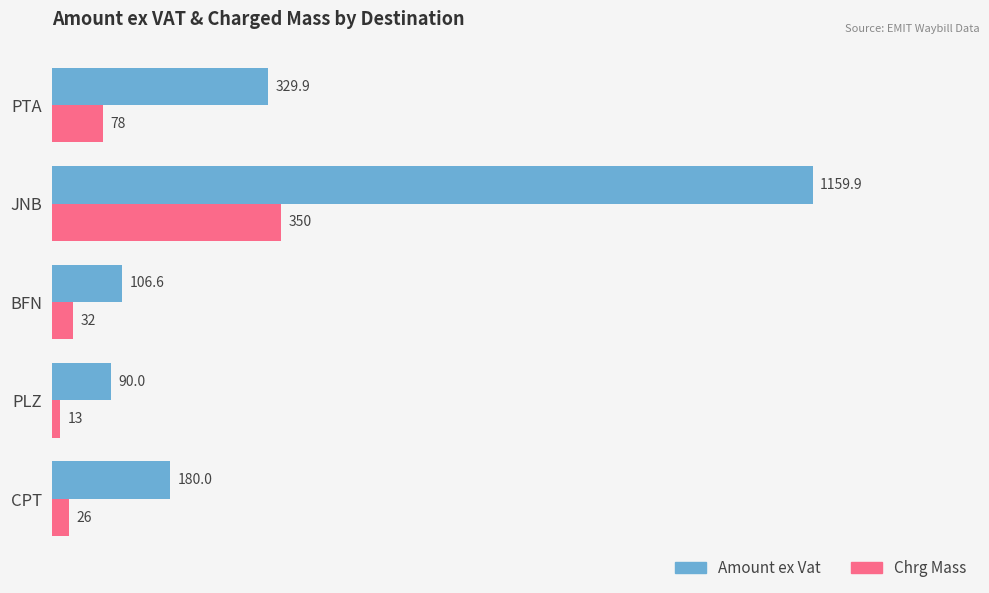

Which series has the largest total across all categories?

Amount ex Vat